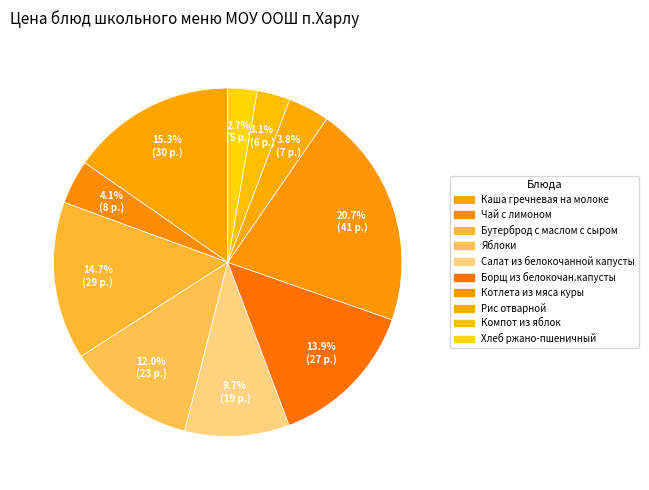

To the nearest percent, what is the combined percentage of Салат из белокочанной капусты and Рис отварной?

14%